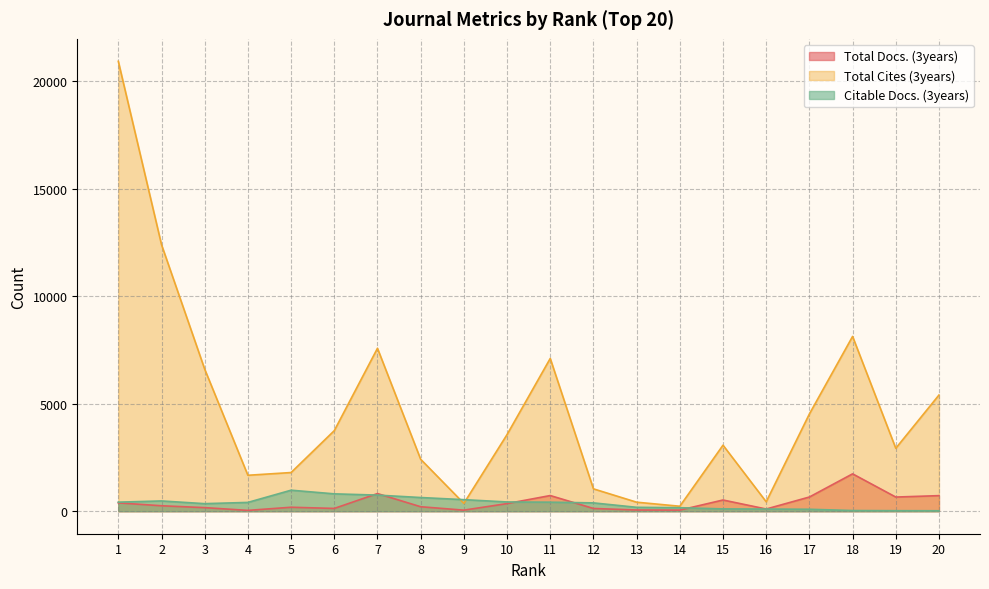

At which category is the sum across all series the highest?

1